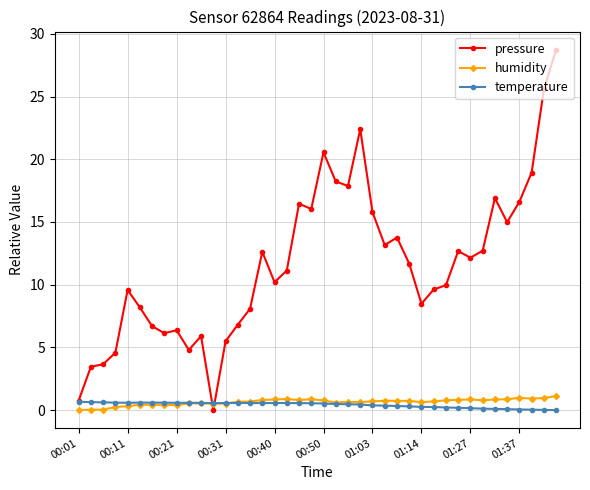

Which series has the largest range (max minus min)?

pressure